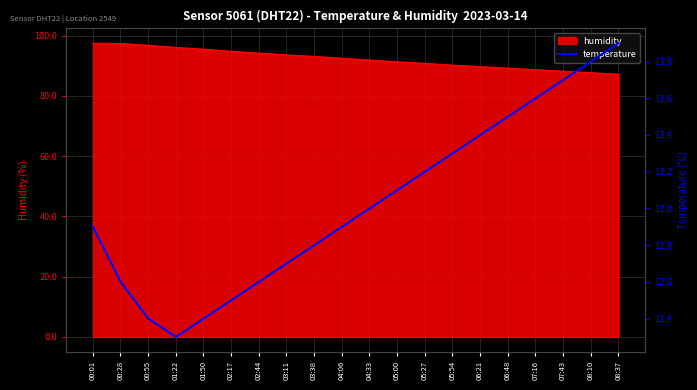

The value at 01:50 is 12.4. True or false?

True